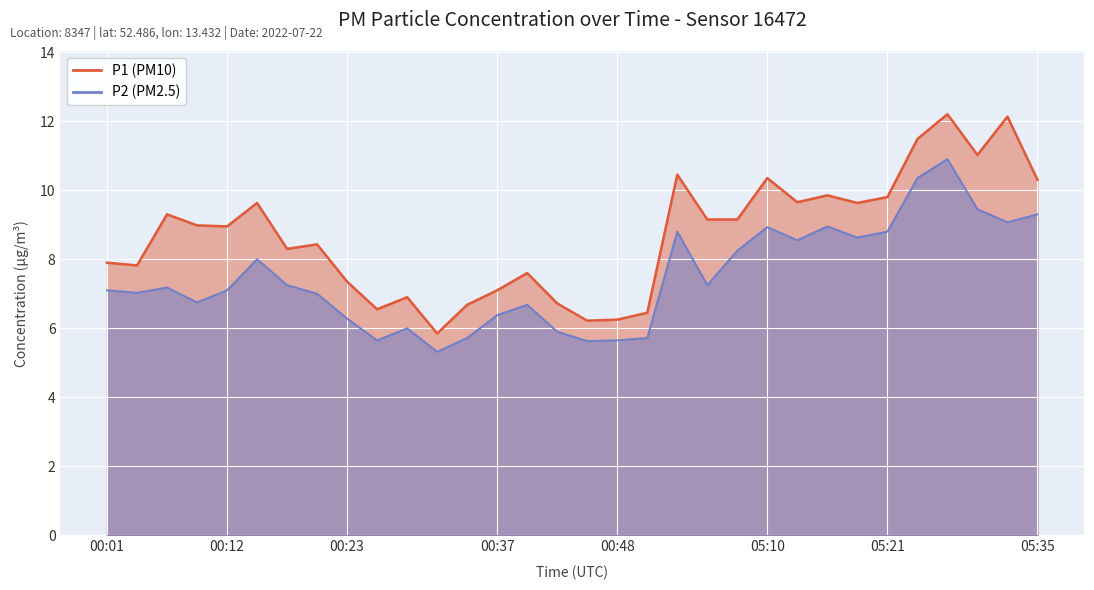

Reading left to right, what are all the values shown in this chart?

P1: 00:01=7.9	00:04=7.8	00:07=9.3	00:09=9.0	00:12=8.9	00:15=9.6	00:18=8.3	00:20=8.4	00:23=7.3	00:26=6.5	00:29=6.9	00:32=5.8	00:34=6.7	00:37=7.1	00:40=7.6	00:43=6.7	00:45=6.2	00:48=6.2	00:51=6.5	05:02=10.4	05:05=9.2	05:07=9.2	05:10=10.3	05:13=9.7	05:16=9.8	05:18=9.6	05:21=9.8	05:24=11.5	05:27=12.2	05:30=11.0	05:32=12.1	05:35=10.3
P2: 00:01=7.1	00:04=7.0	00:07=7.2	00:09=6.8	00:12=7.1	00:15=8.0	00:18=7.2	00:20=7.0	00:23=6.3	00:26=5.7	00:29=6.0	00:32=5.3	00:34=5.7	00:37=6.4	00:40=6.7	00:43=5.9	00:45=5.6	00:48=5.7	00:51=5.7	05:02=8.8	05:05=7.2	05:07=8.2	05:10=8.9	05:13=8.6	05:16=8.9	05:18=8.6	05:21=8.8	05:24=10.3	05:27=10.9	05:30=9.4	05:32=9.1	05:35=9.3